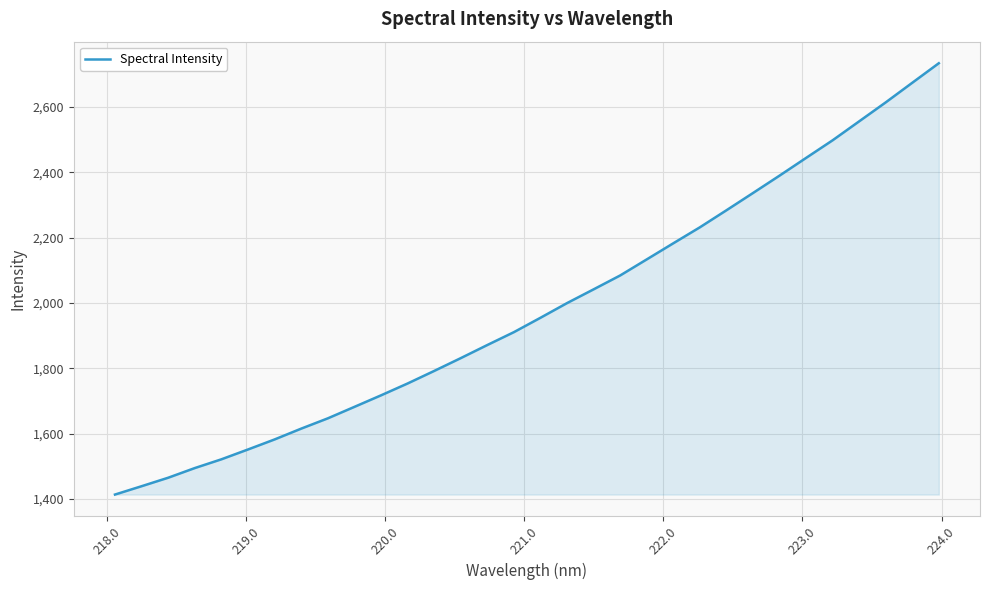

What is the difference between the maximum and minimum values?

1319.6